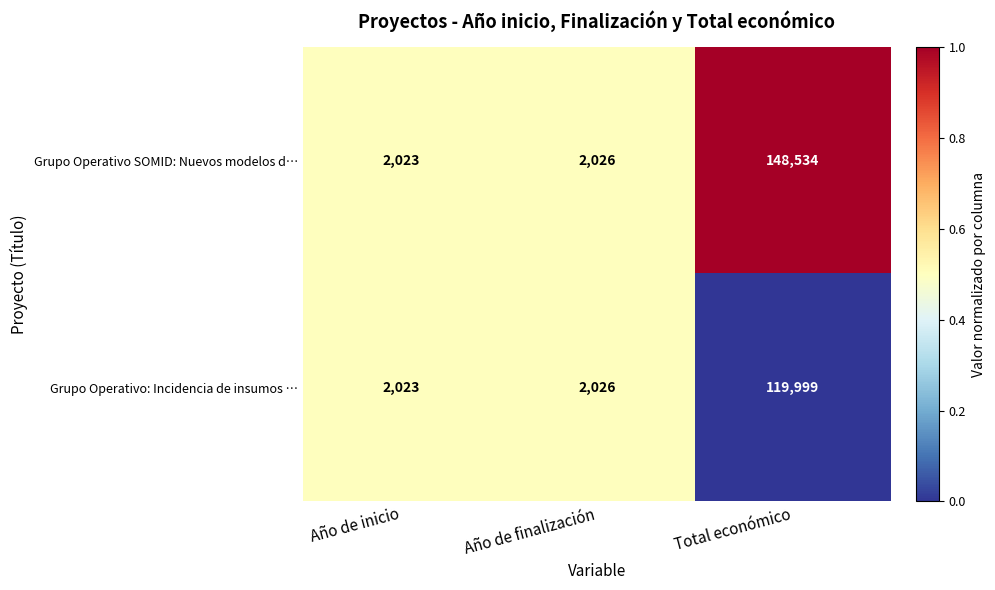

Count the number of data series in this chart.

2